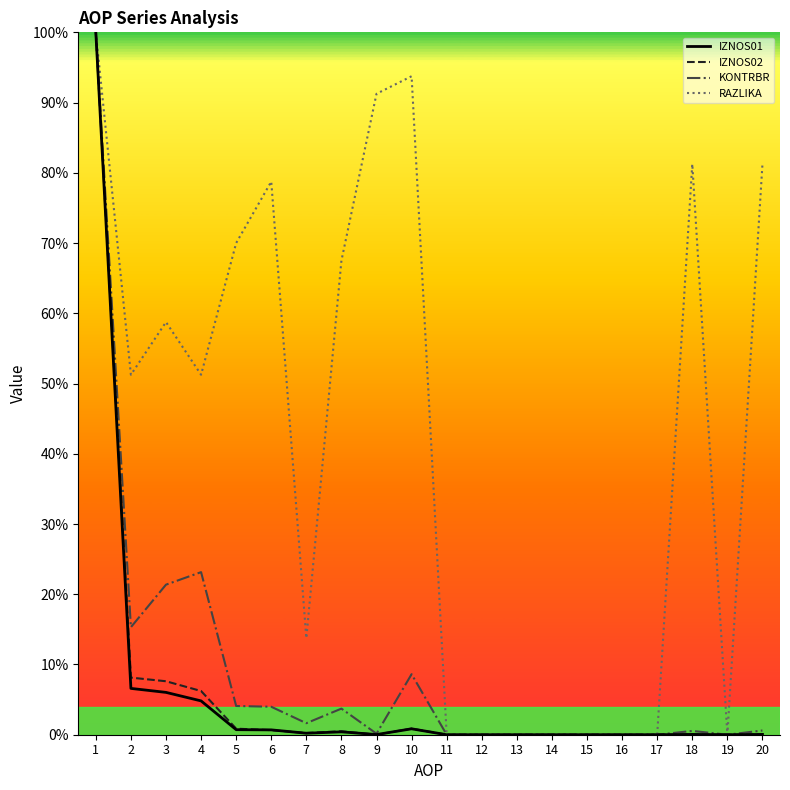

What is the difference between the IZNOS02 values at 2 and 17?

0.1